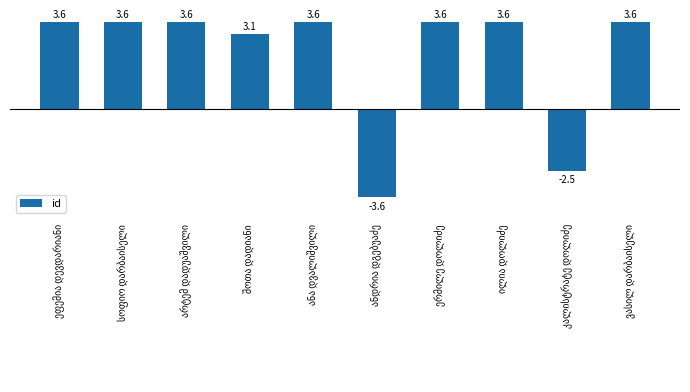

Reading right to left, what are all the values shown in this chart?

3.6	-2.5	3.6	3.6	-3.6	3.6	3.1	3.6	3.6	3.6